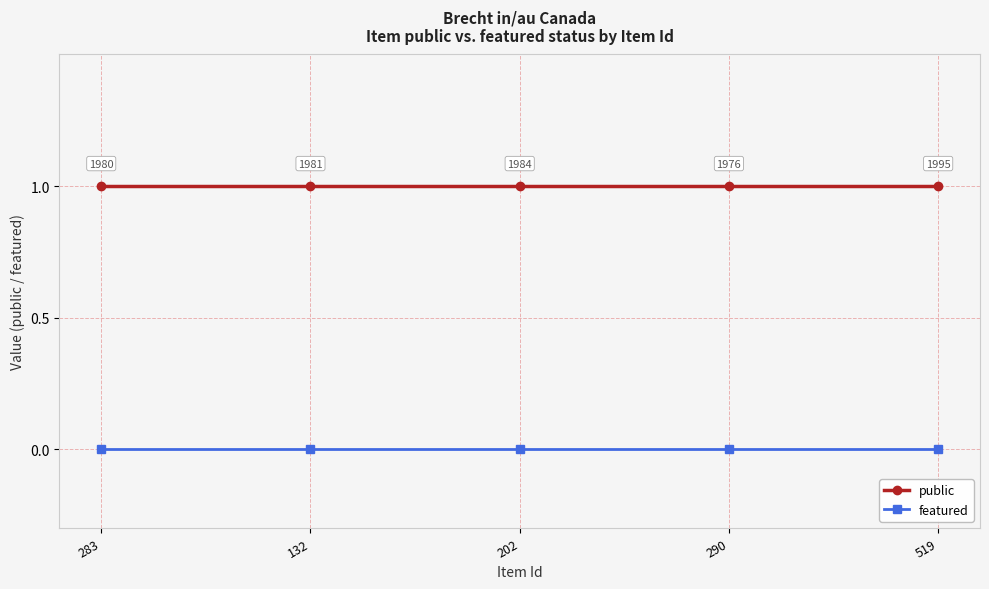

True or false: featured has a value of 0 at 519.

True